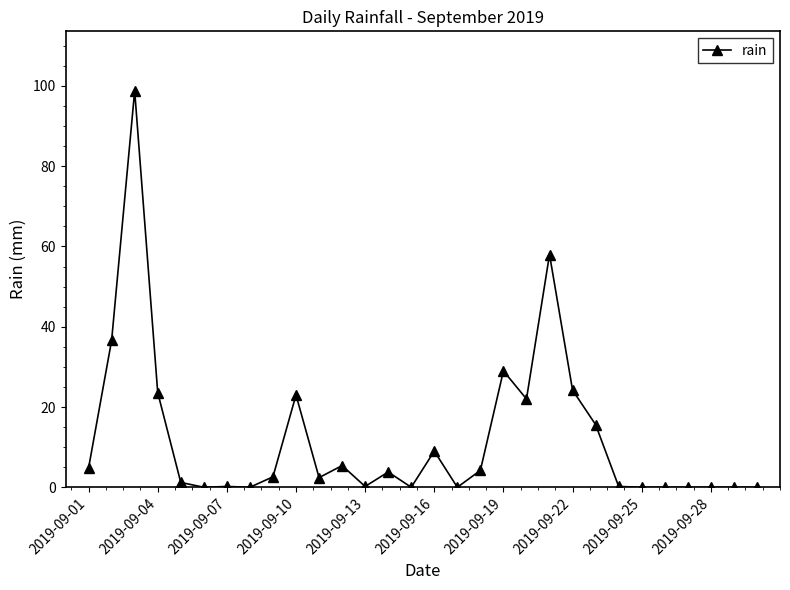

What is the value of the 2nd point from the left?

36.6